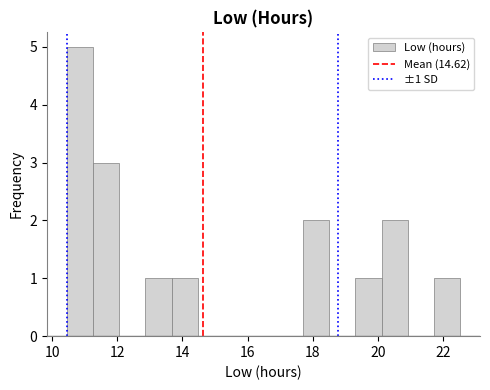

Over which range of the x-axis is the bar tallest?

10.4 to 11.2